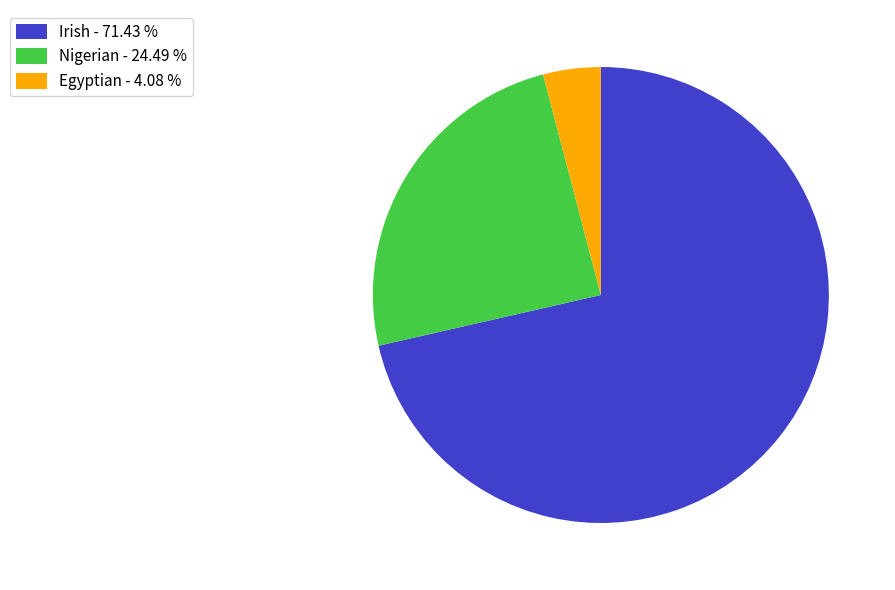

What is the ratio of the value at Nigerian - 24.49 % to the value at Egyptian - 4.08 %?

6.0